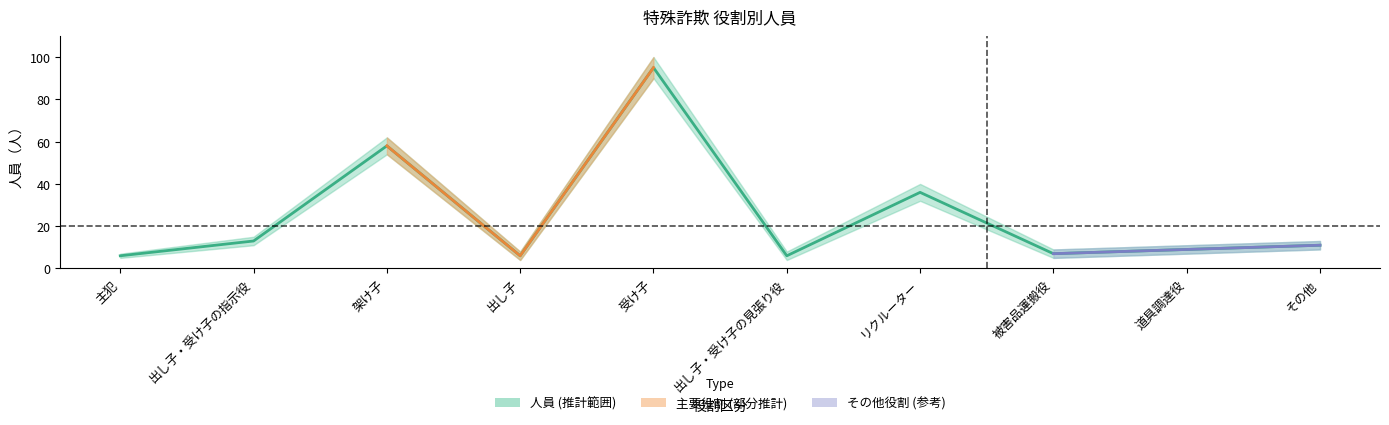

Reading left to right, transcribe all the data shown in this chart.

主犯=6	出し子・受け子の指示役=13	架け子=58	出し子=6	受け子=95	出し子・受け子の見張り役=6	リクルーター=36	被害品運搬役=7	道具調達役=9	その他=11